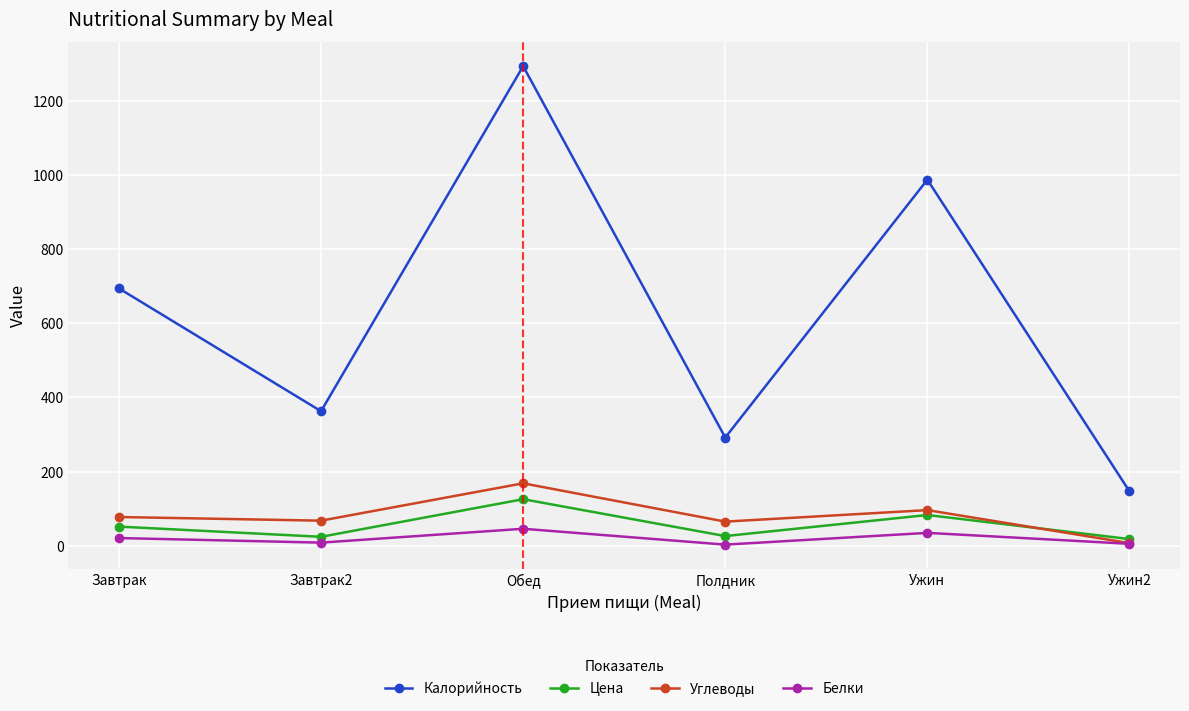

What value does the Углеводы series have at Полдник?

65.4